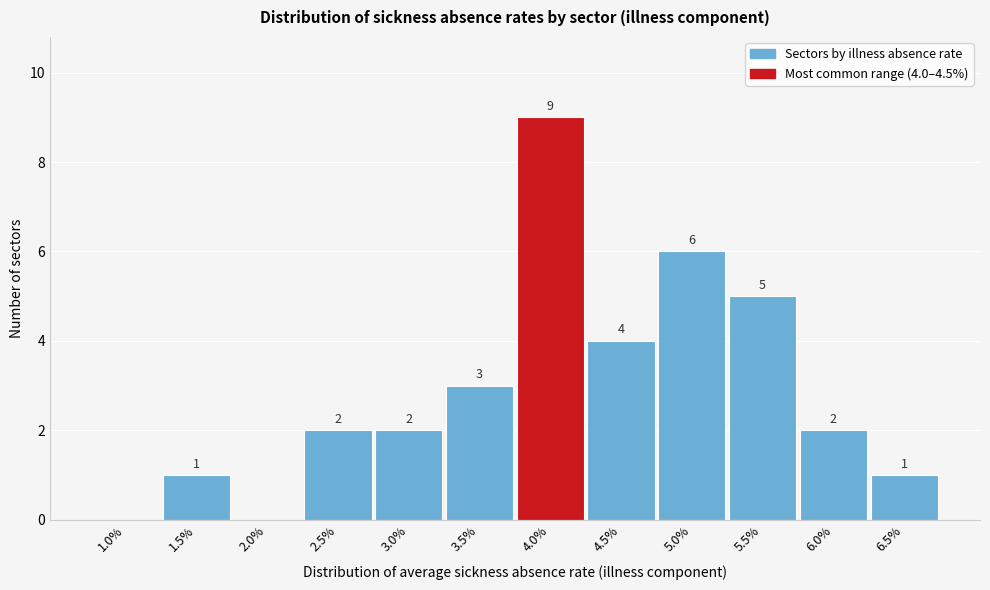

Reading left to right, transcribe all the data shown in this chart.

1.0%=0	1.5%=1	2.0%=0	2.5%=2	3.0%=2	3.5%=3	4.0%=9	4.5%=4	5.0%=6	5.5%=5	6.0%=2	6.5%=1